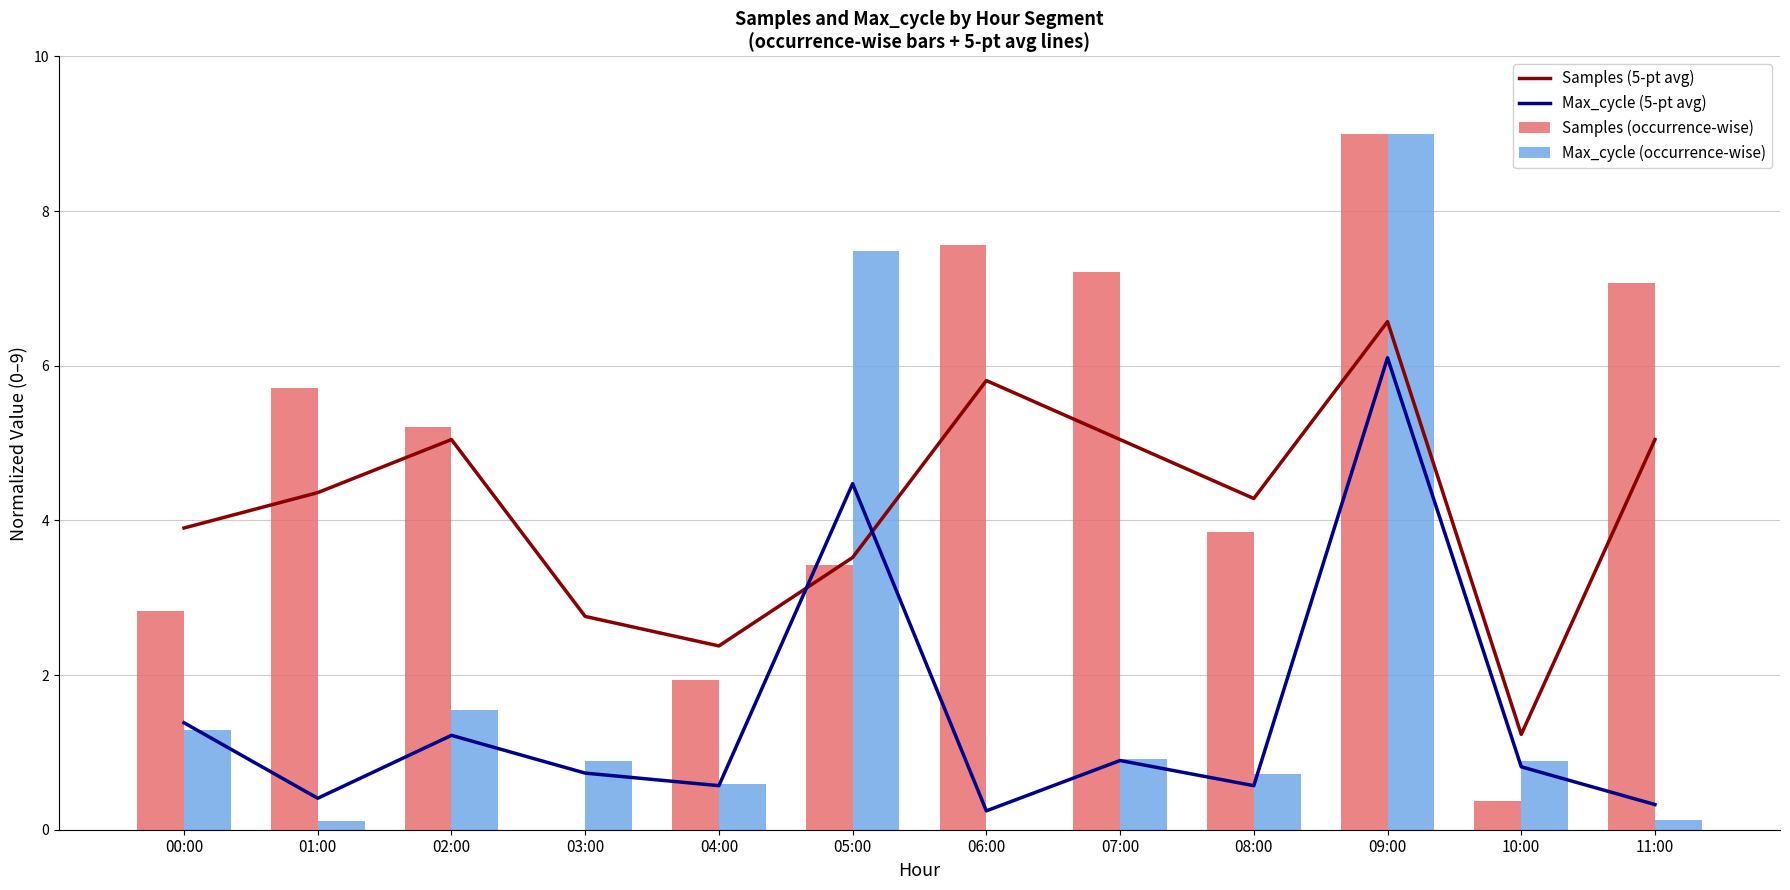

True or false: Max_cycle (occurrence-wise) has a value of 2.1 at 02:00.

False